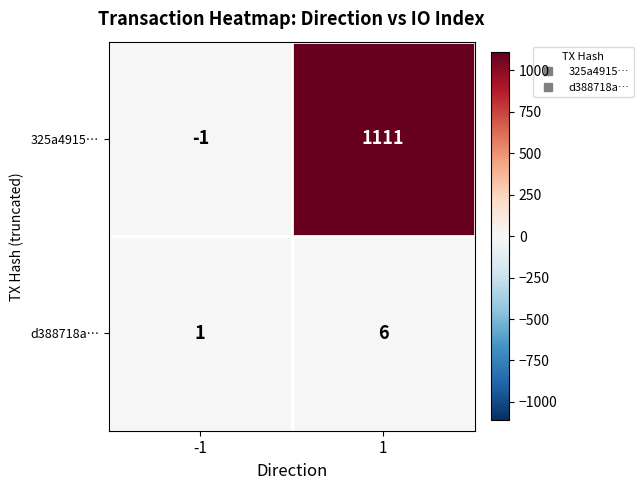

What is the difference between the d388718a… values at -1 and 1?

5